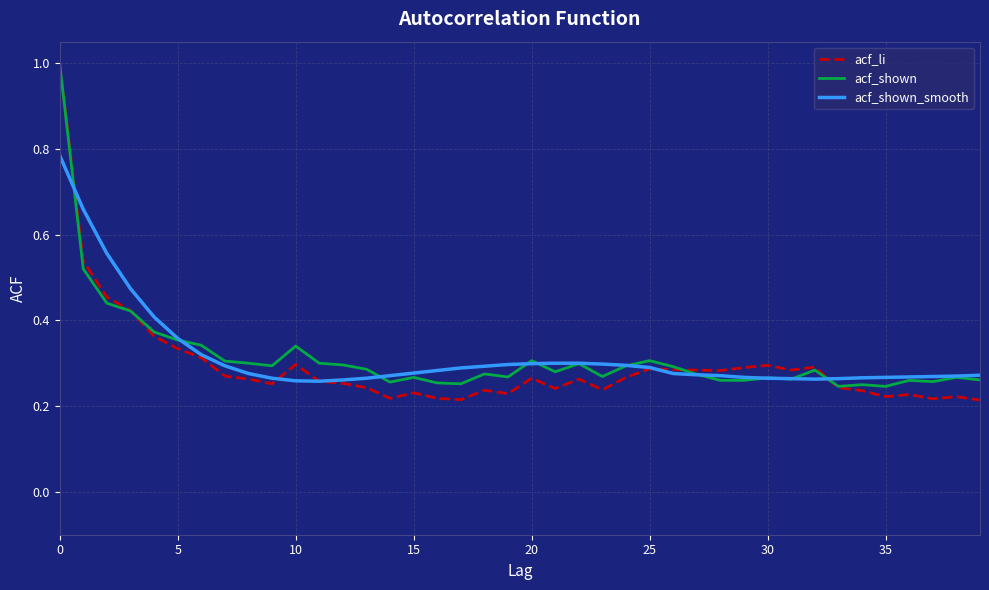

Which series has the largest range (max minus min)?

acf_li